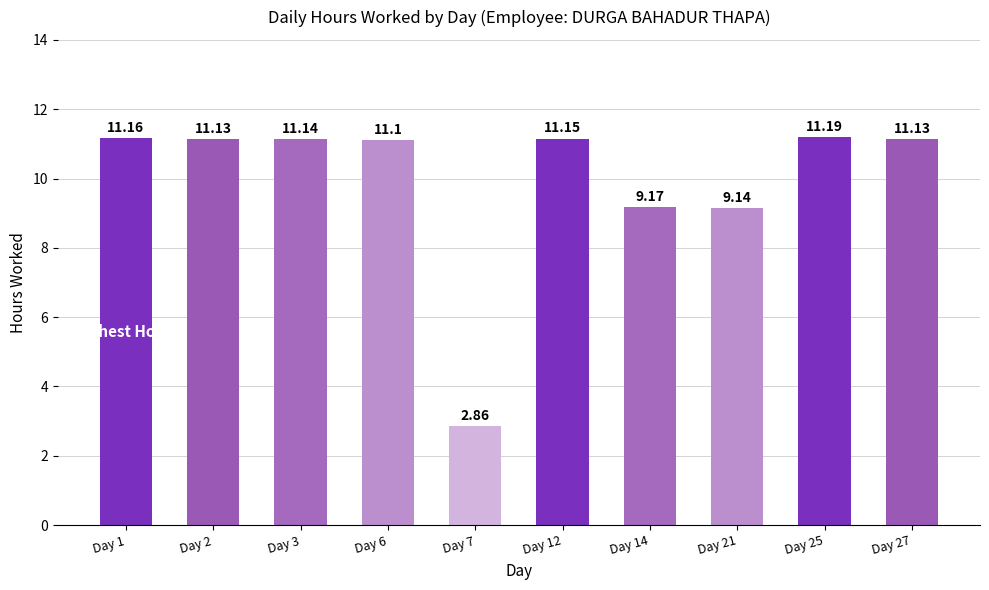

Which has a higher value, Day 1 or Day 27?

Day 1